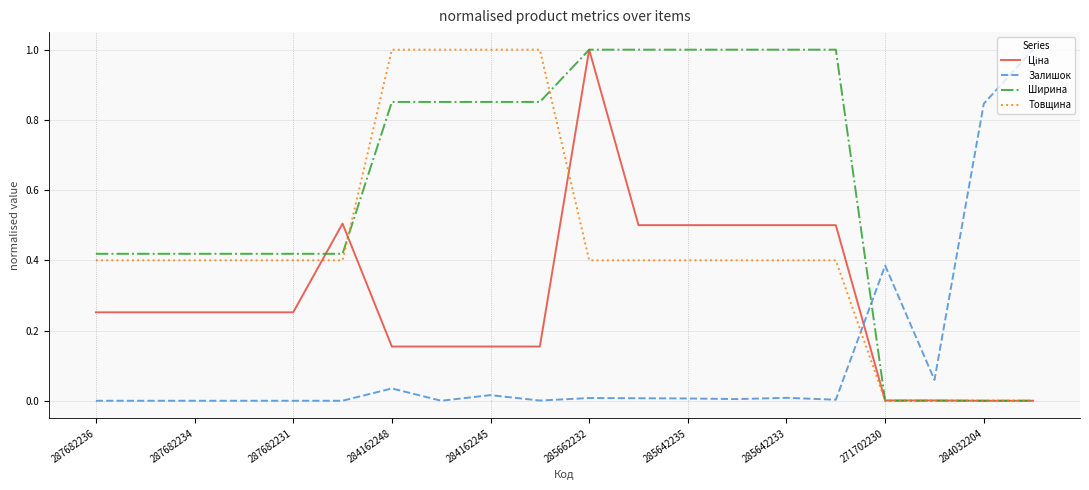

What is the greatest value displayed?

1.0